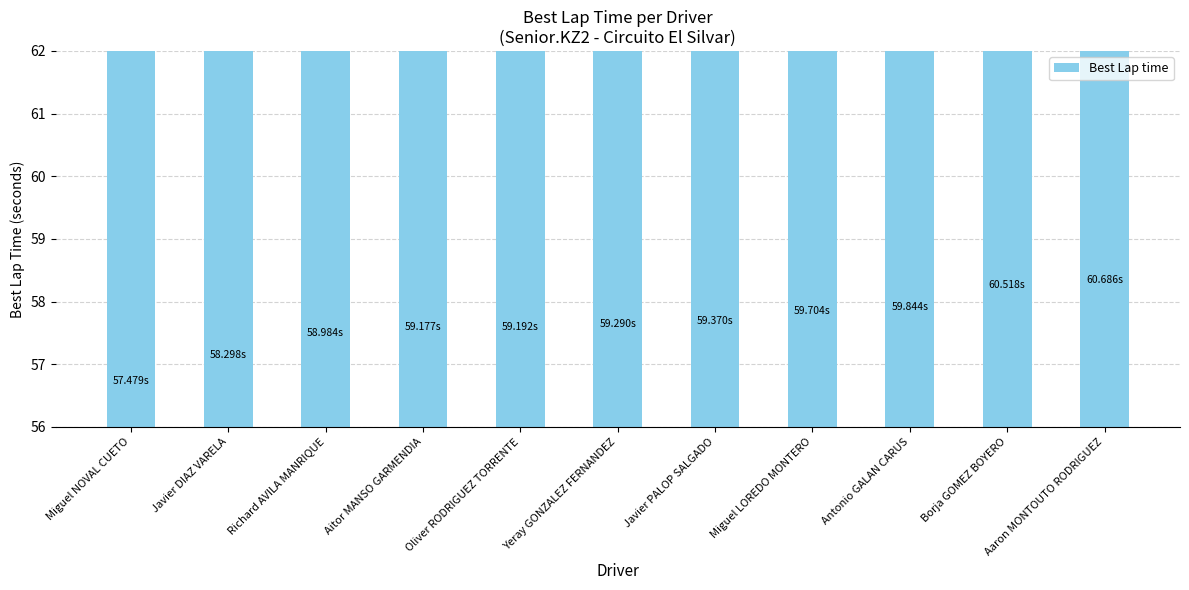

Between Aaron MONTOUTO RODRIGUEZ and Miguel NOVAL CUETO, which is larger?

Aaron MONTOUTO RODRIGUEZ